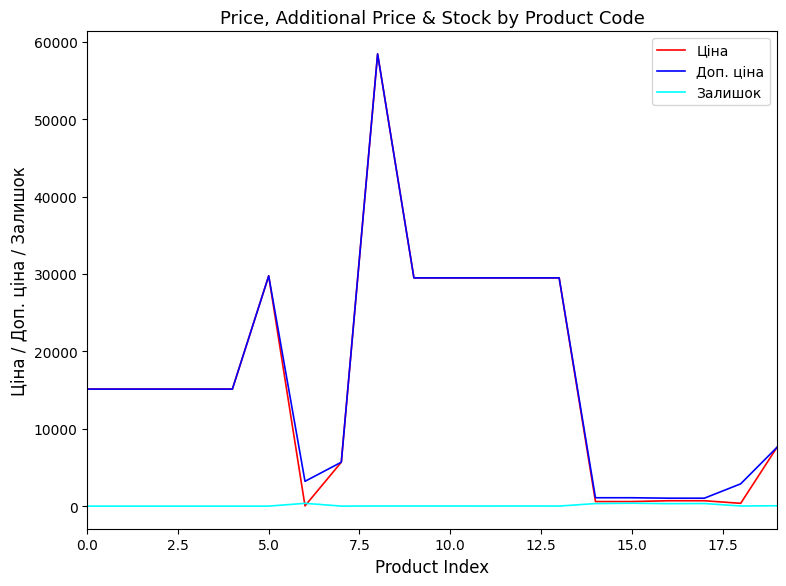

Which series has the widest spread of values?

Ціна